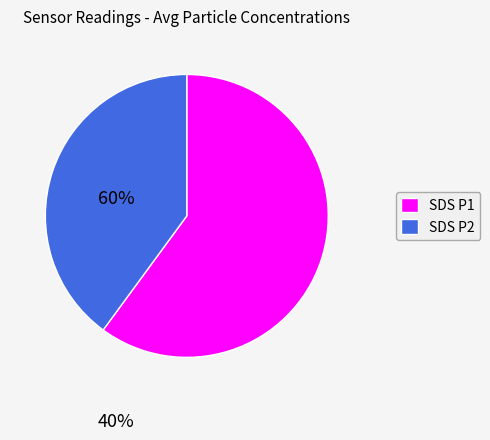

Is there a majority slice in this chart?

Yes